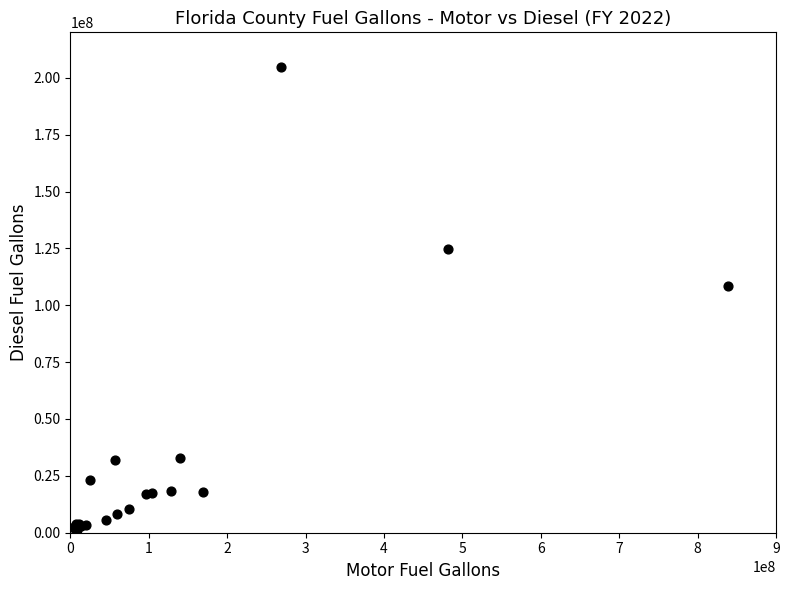

What Y value in the scatter plot is closest to 102936409?

108360213.4